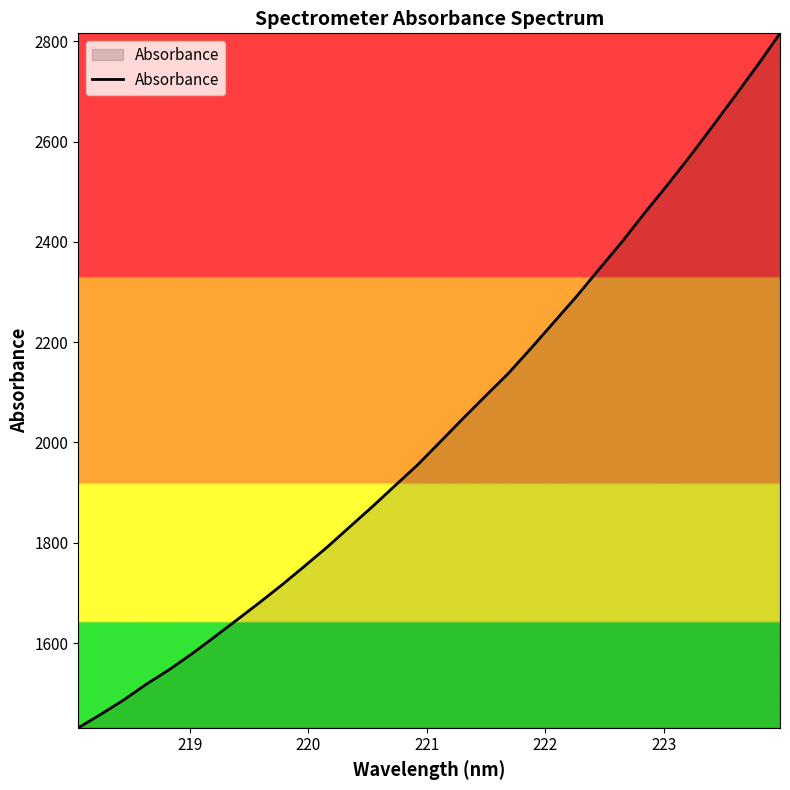

What is the maximum value shown in the chart?

2815.8